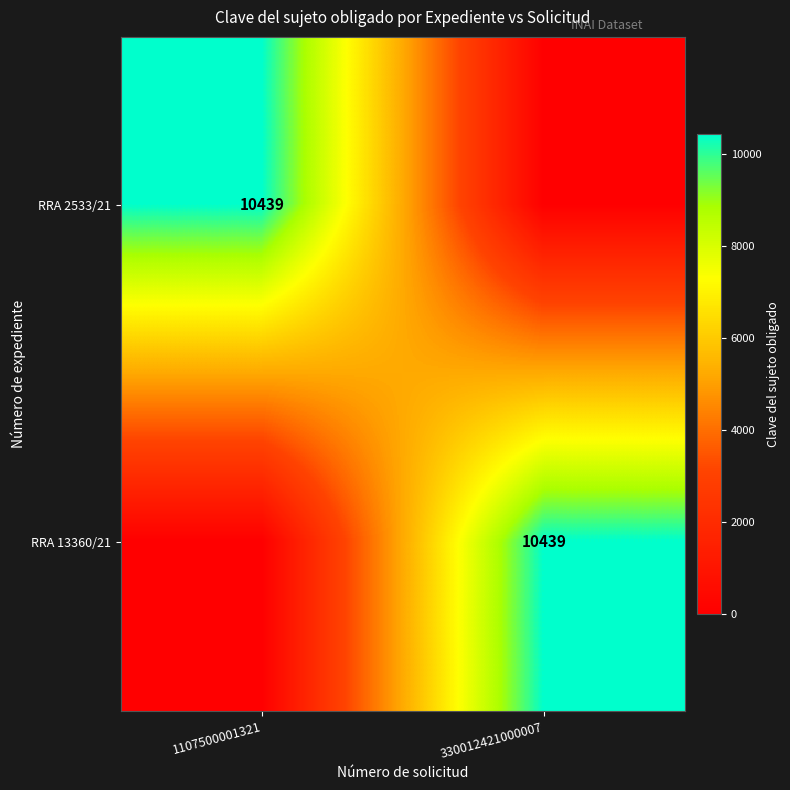

True or false: RRA 13360/21 has a value of 10439 at 330012421000007.

True